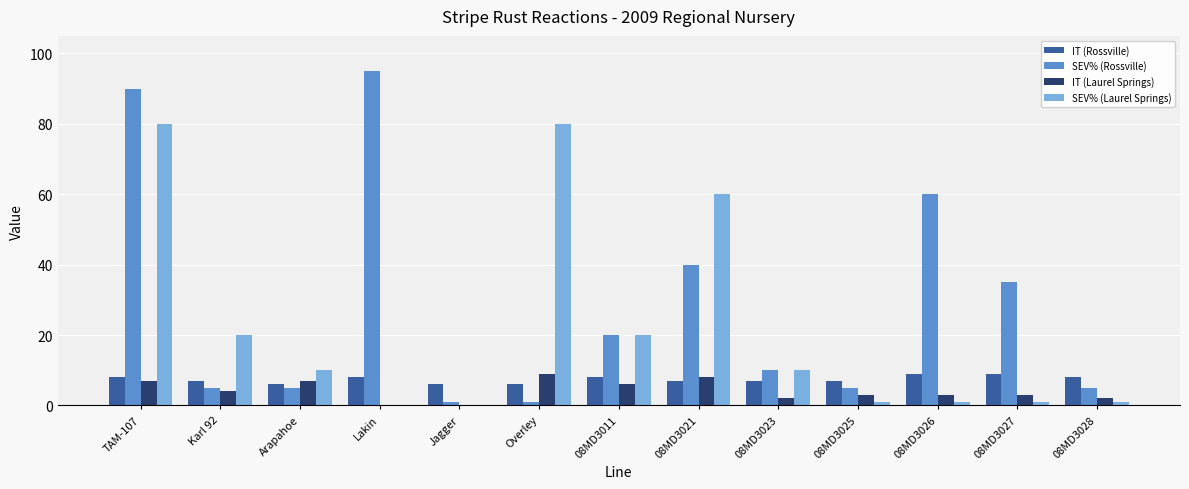

Which series changed the most between TAM-107 and 08MD3011?

SEV% (Rossville)